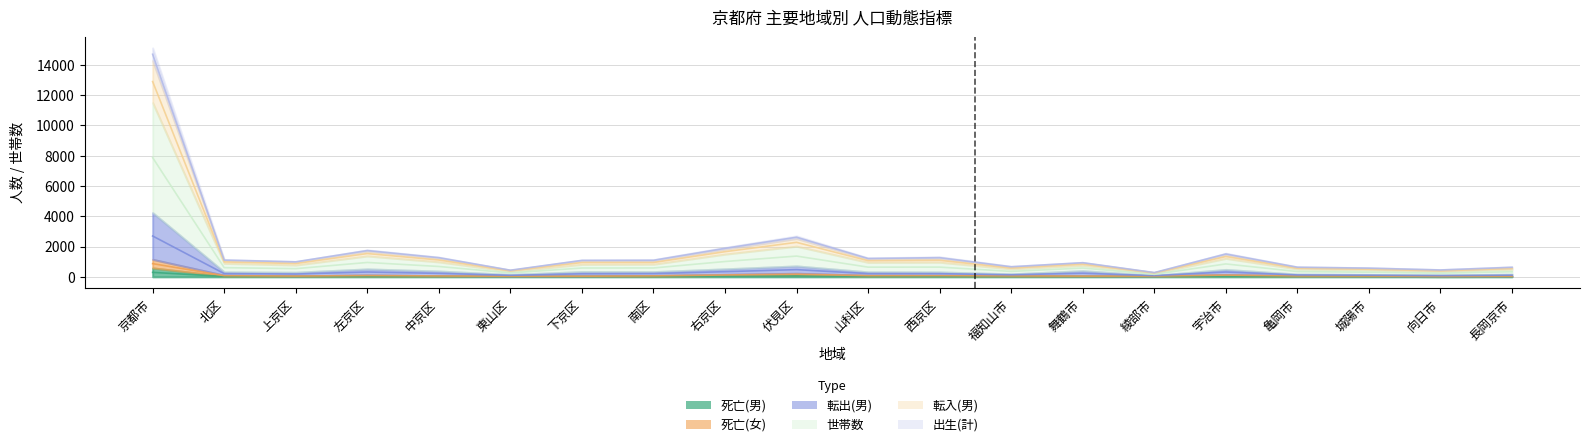

What are all the series names shown in the legend?

死亡(男), 死亡(女), 転出(男), 世帯数, 転入(男), 出生(計)